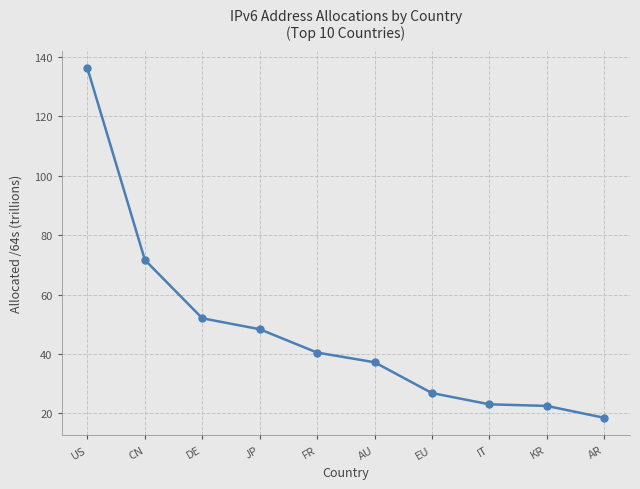

The chart shows a value of 28.1 at JP. True or false?

False